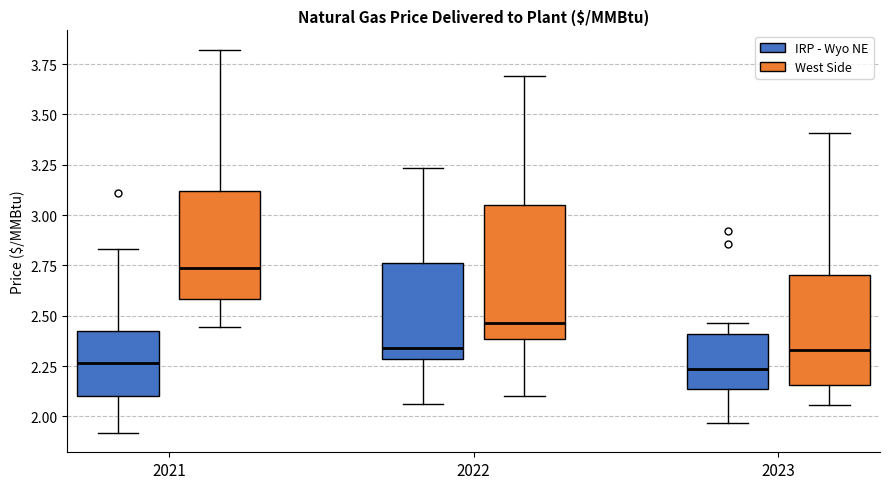

Which box is the tallest, from its lower edge to its upper edge?

2022 (West Side)